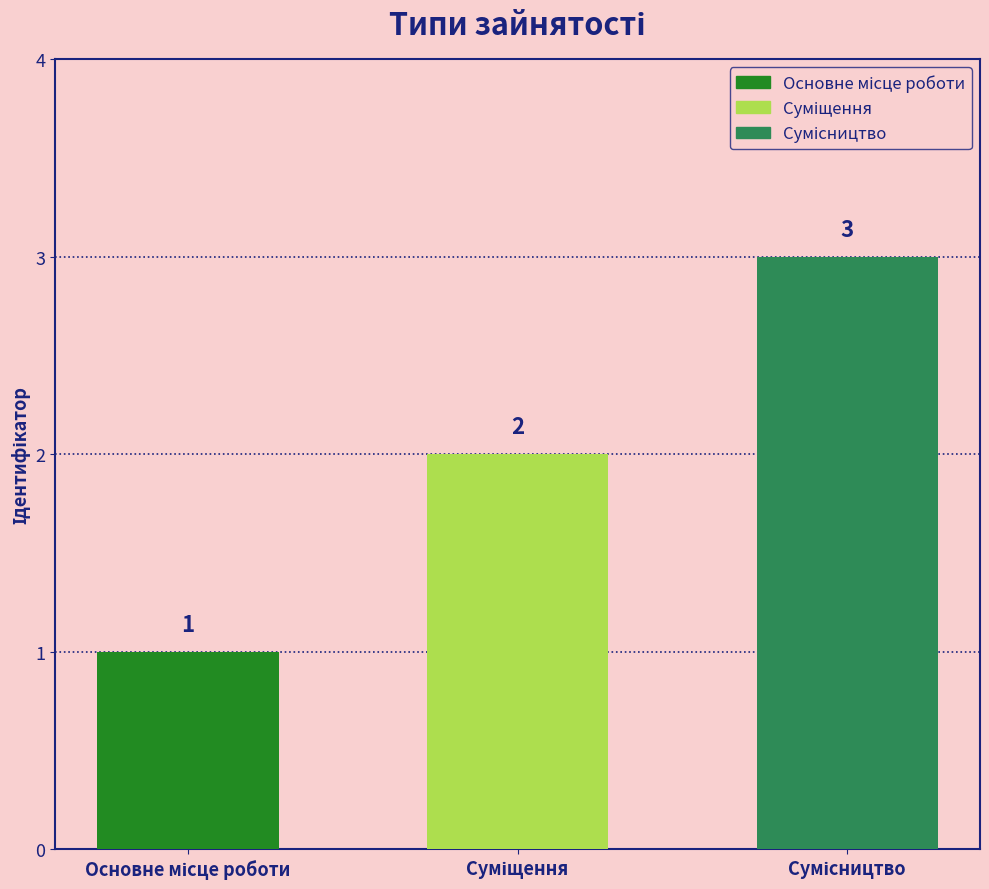

Count the values in the range 1 to 3.

3